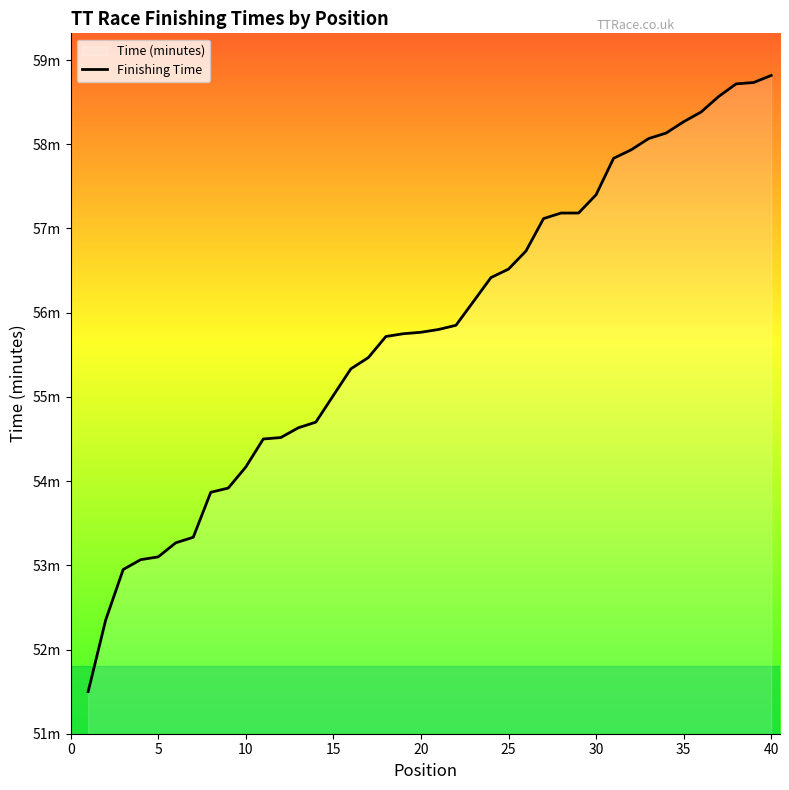

Reading left to right, extract all data points from this chart.

51.5	52.4	53.0	53.1	53.1	53.3	53.3	53.9	53.9	54.2	54.5	54.5	54.6	54.7	55.0	55.3	55.5	55.7	55.8	55.8	55.8	55.9	56.1	56.4	56.5	56.7	57.1	57.2	57.2	57.4	57.8	57.9	58.1	58.1	58.3	58.4	58.6	58.7	58.7	58.8